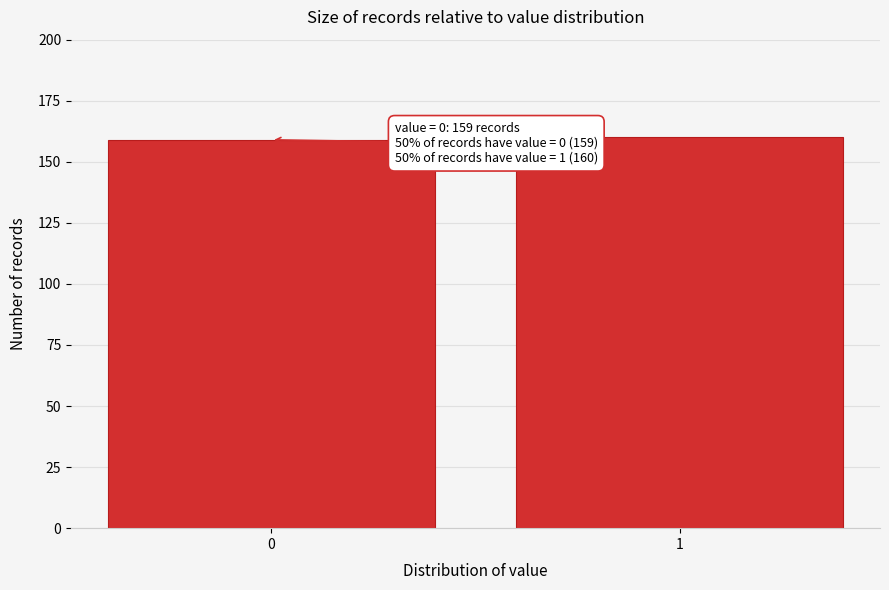

Reading right to left, list all the values displayed in this chart.

1=160	0=159